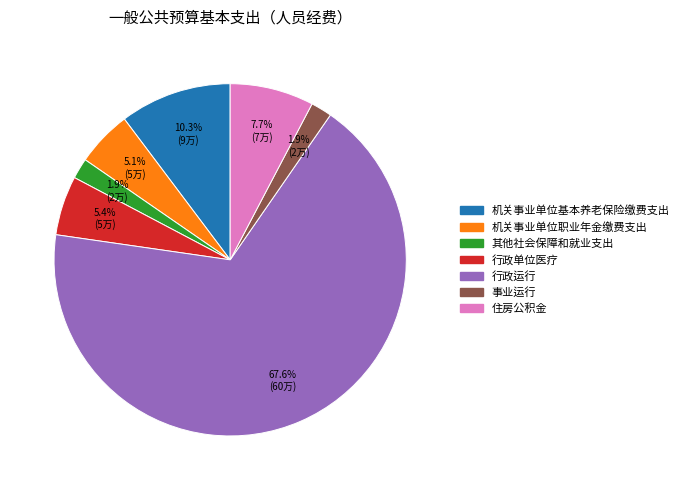

What percentage is NOT represented by 事业运行?

98.1%